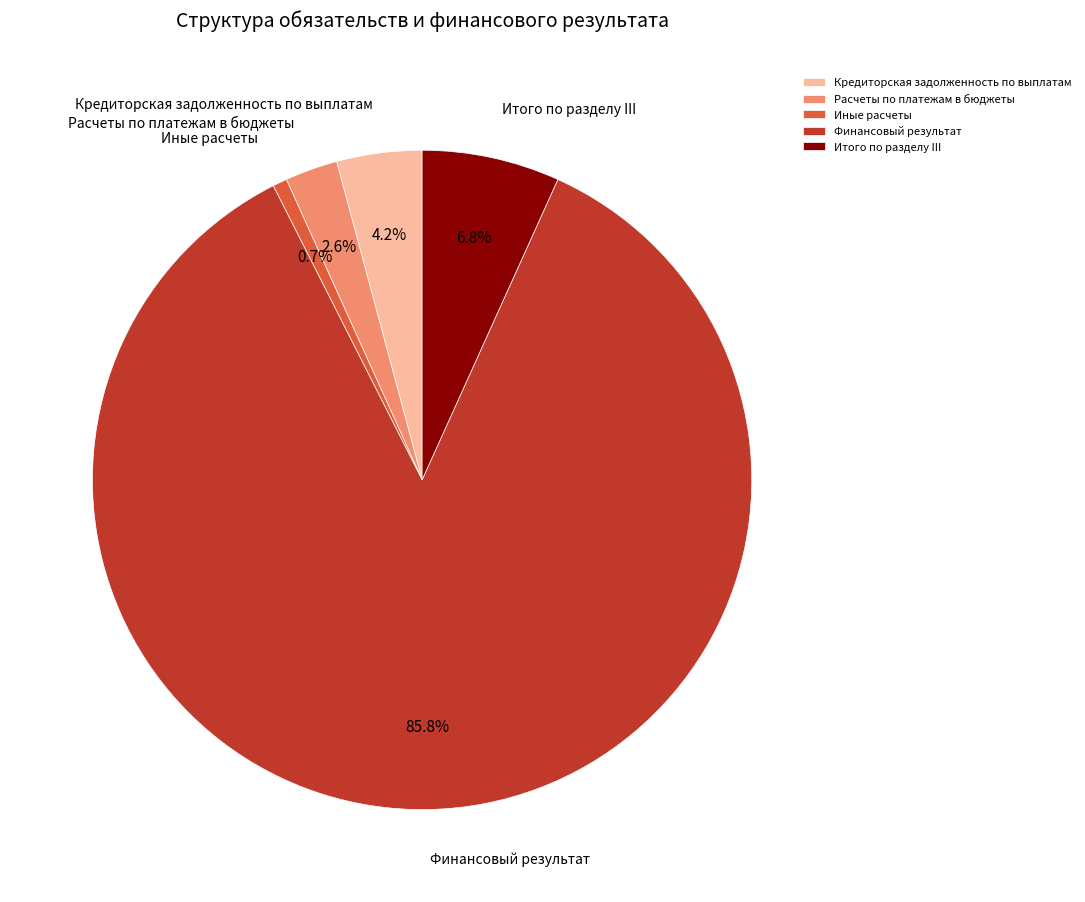

To the nearest percent, what percentage of the pie is Иные расчеты?

1%